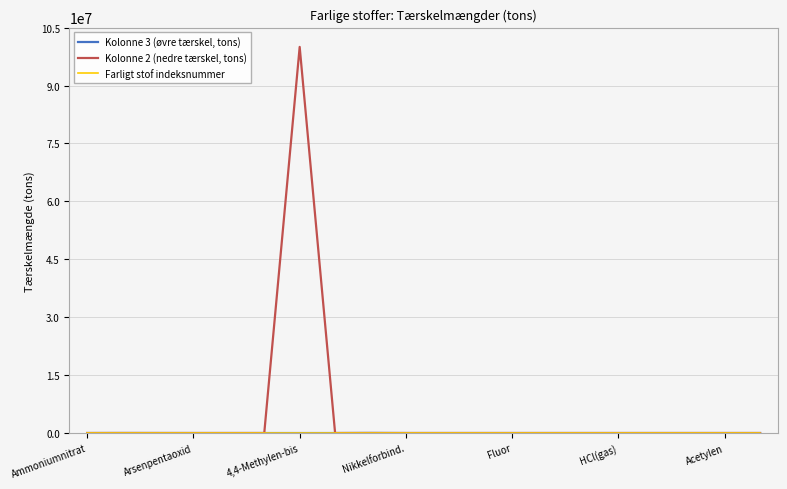

Which series has the largest total across all categories?

Kolonne 2 (nedre tærskel, tons)